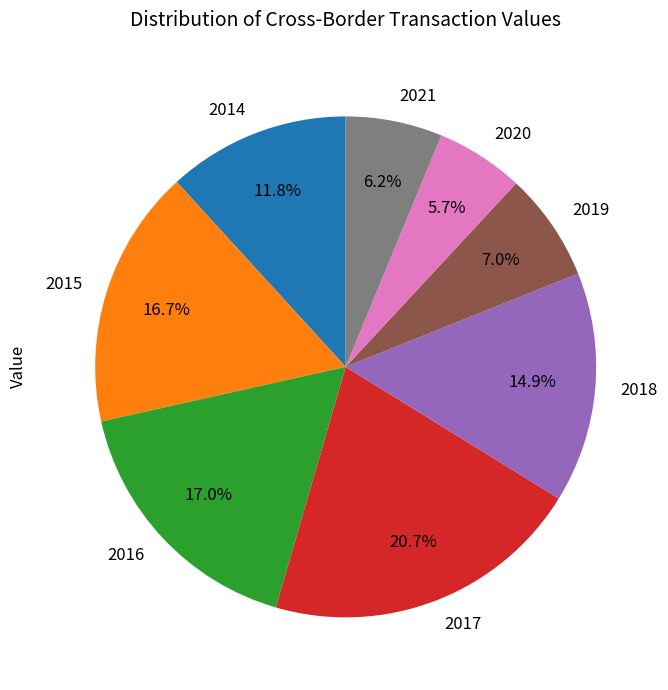

Count the number of slices in the pie.

8